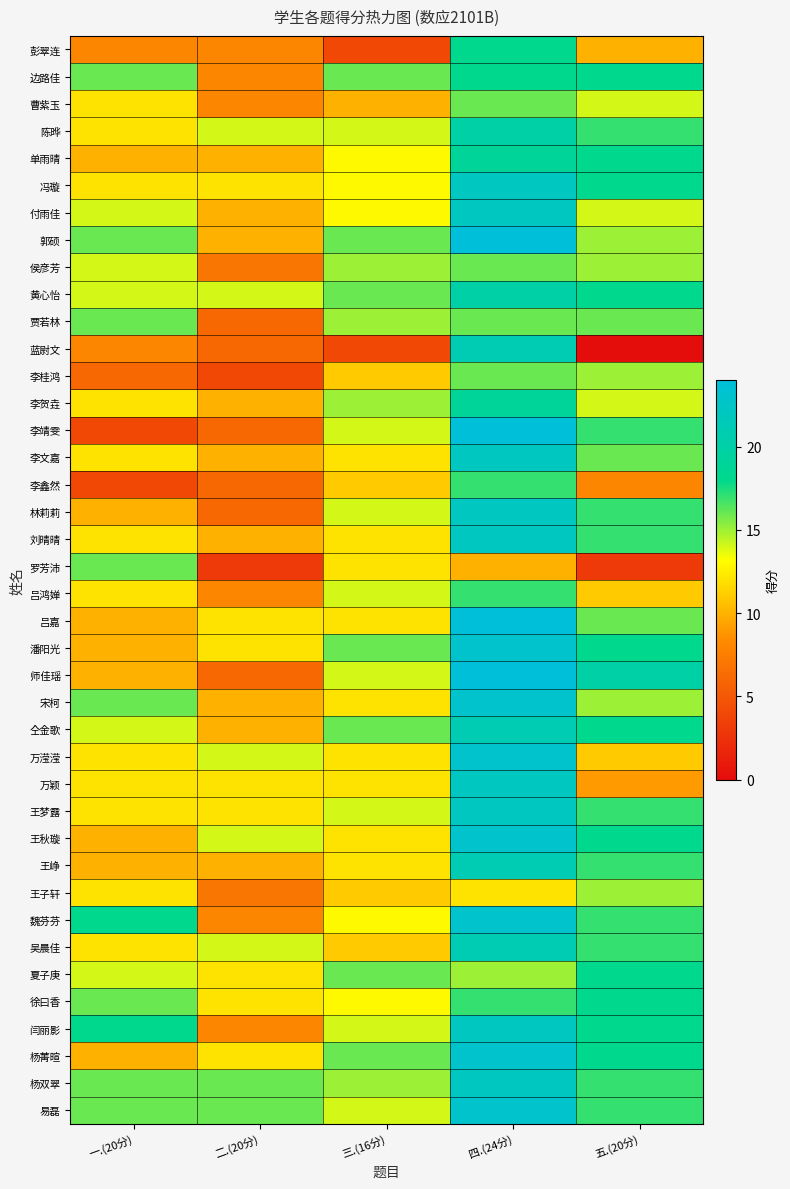

Which category has the lowest value across all series?

五.(20分)